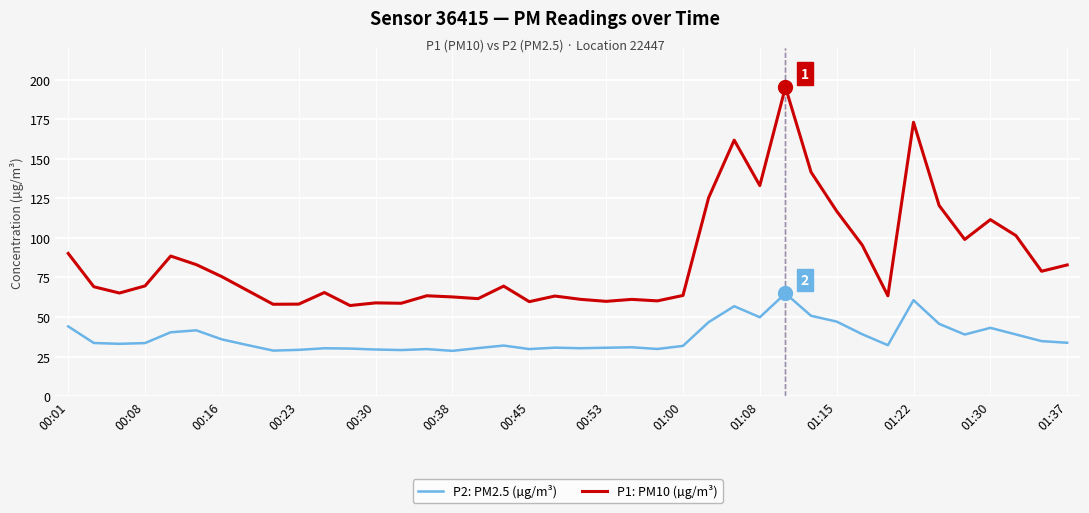

Which series has the largest total across all categories?

P1: PM10 (µg/m³)